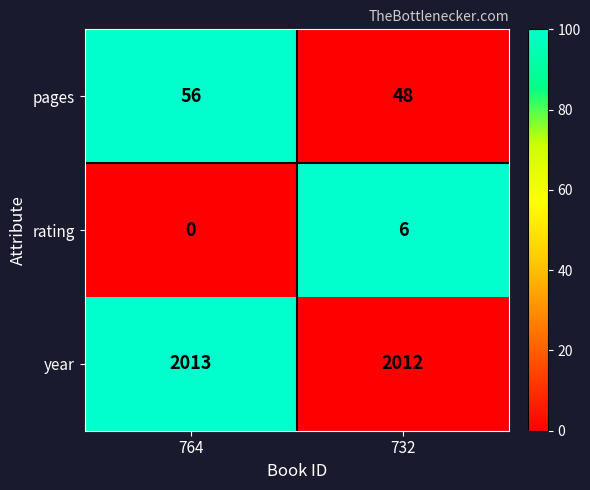

What is the total value across all series at 764?

2069